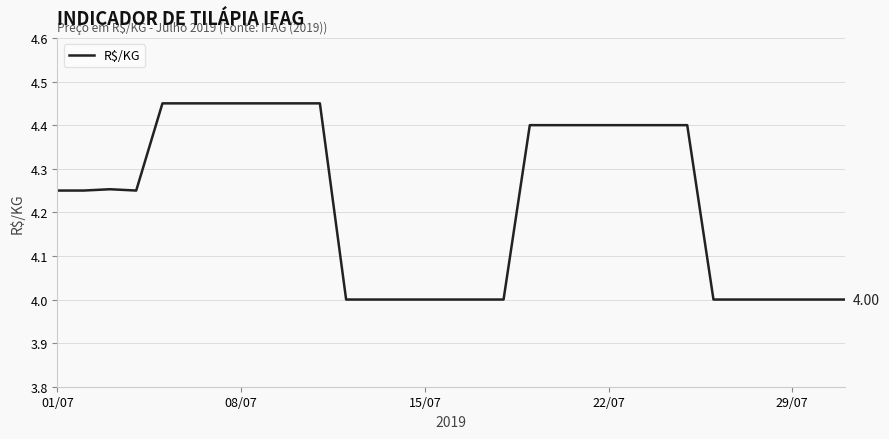

How many lines are shown in the chart?

1